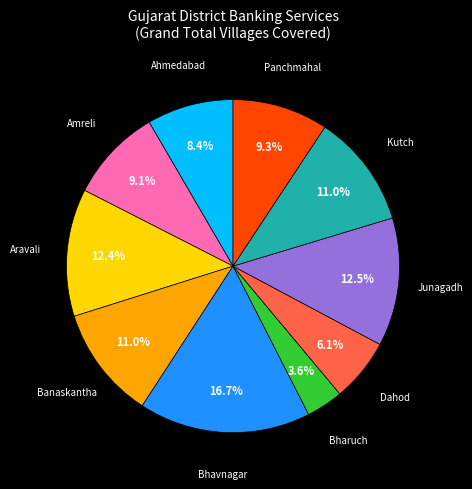

Is there any slice that represents more than half of the pie?

No